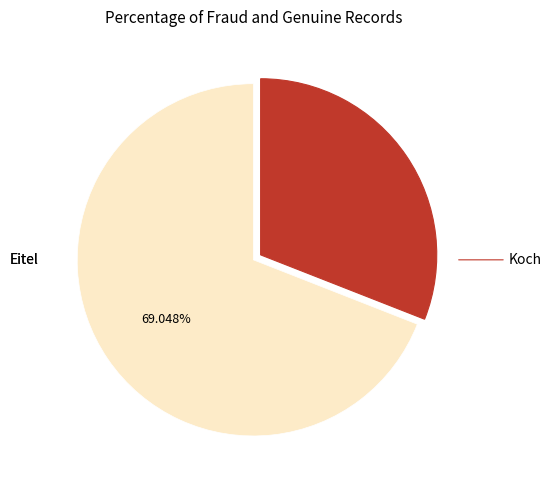

Is there any slice that represents more than half of the pie?

Yes